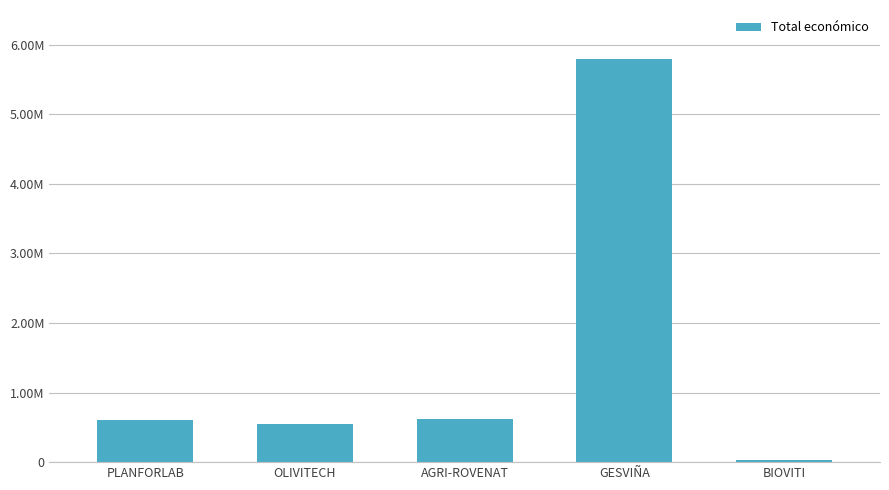

Where does the data first go above 599134?

AGRI-ROVENAT